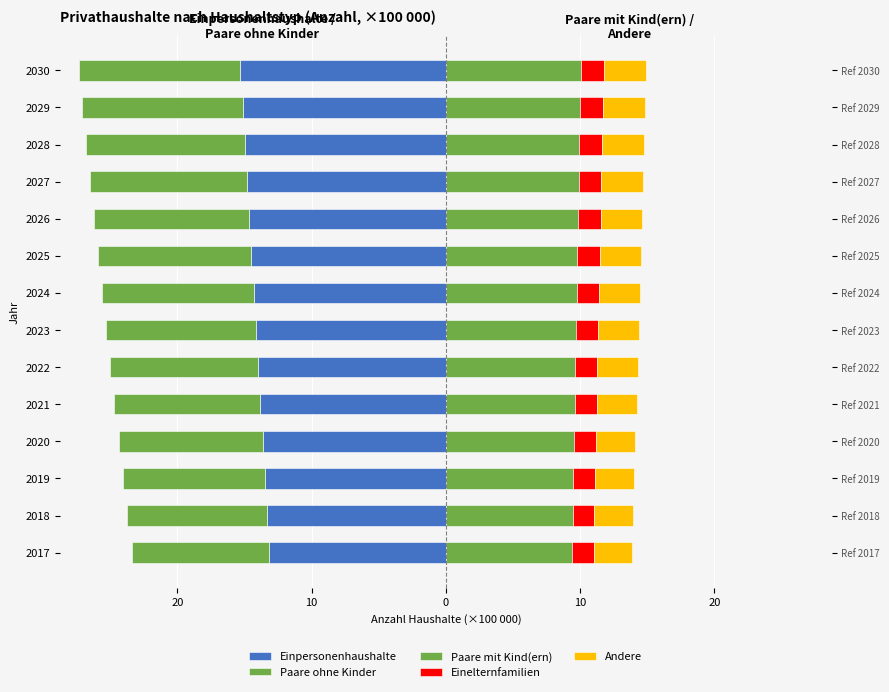

Which series has the largest range (max minus min)?

Einpersonenhaushalte